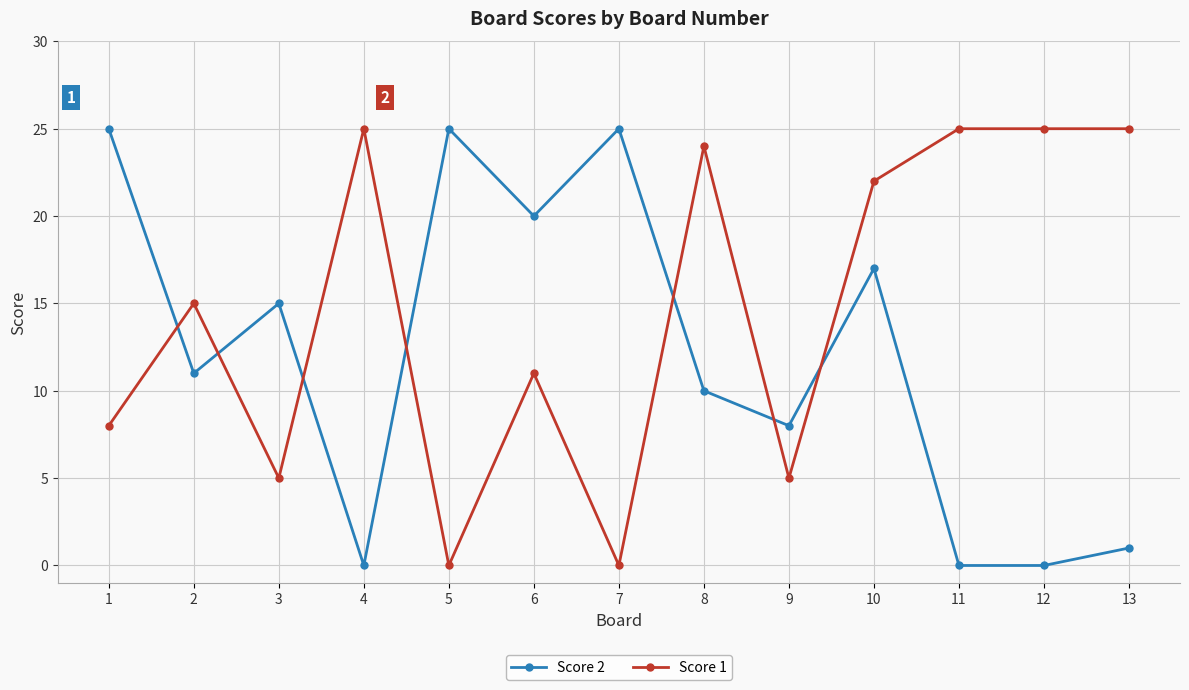

Reading left to right, extract all data points from this chart.

Score 2: 25	11	15	0	25	20	25	10	8	17	0	0	1
Score 1: 8	15	5	25	0	11	0	24	5	22	25	25	25